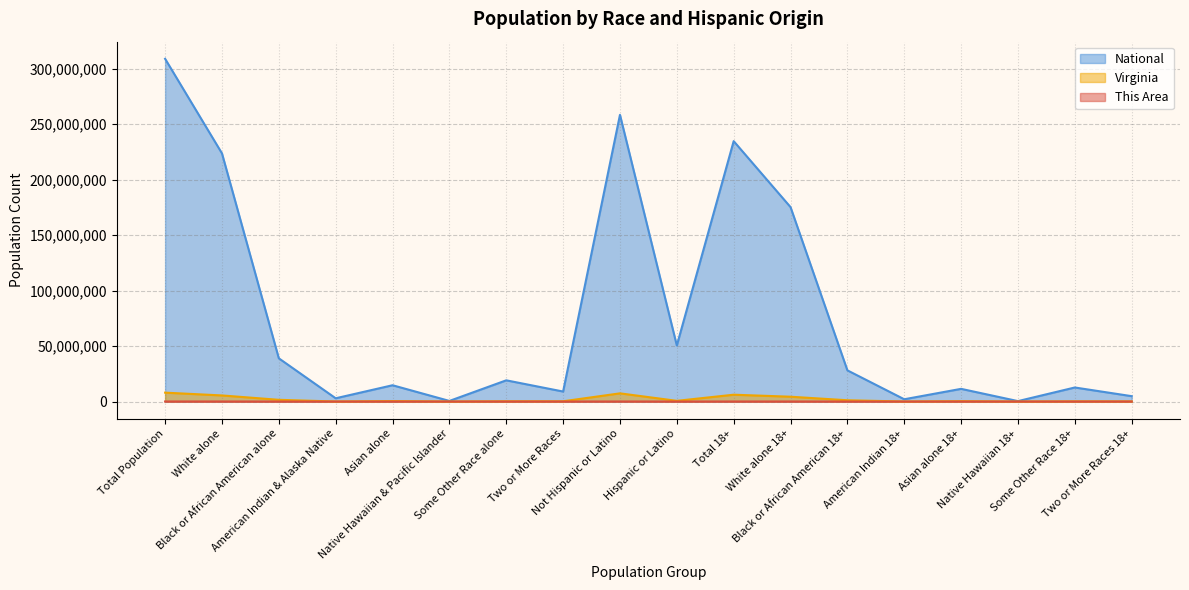

What is the difference between the maximum and minimum values in the This Area series?

37569